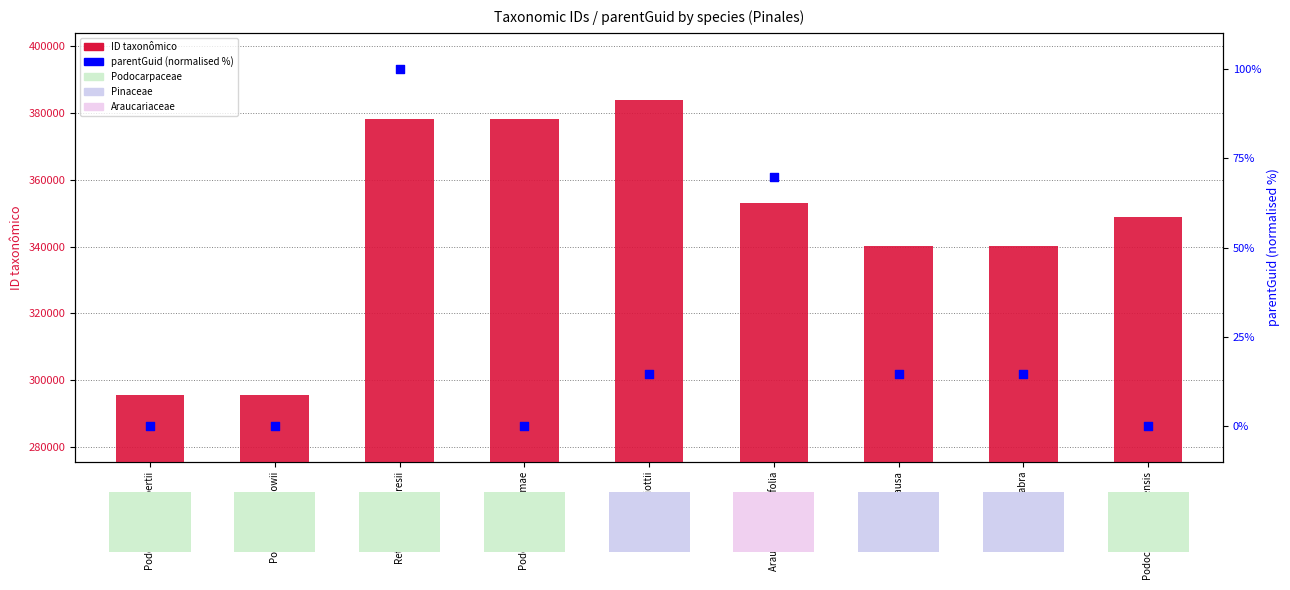

Which series contains the highest Y value?

ID taxonômico